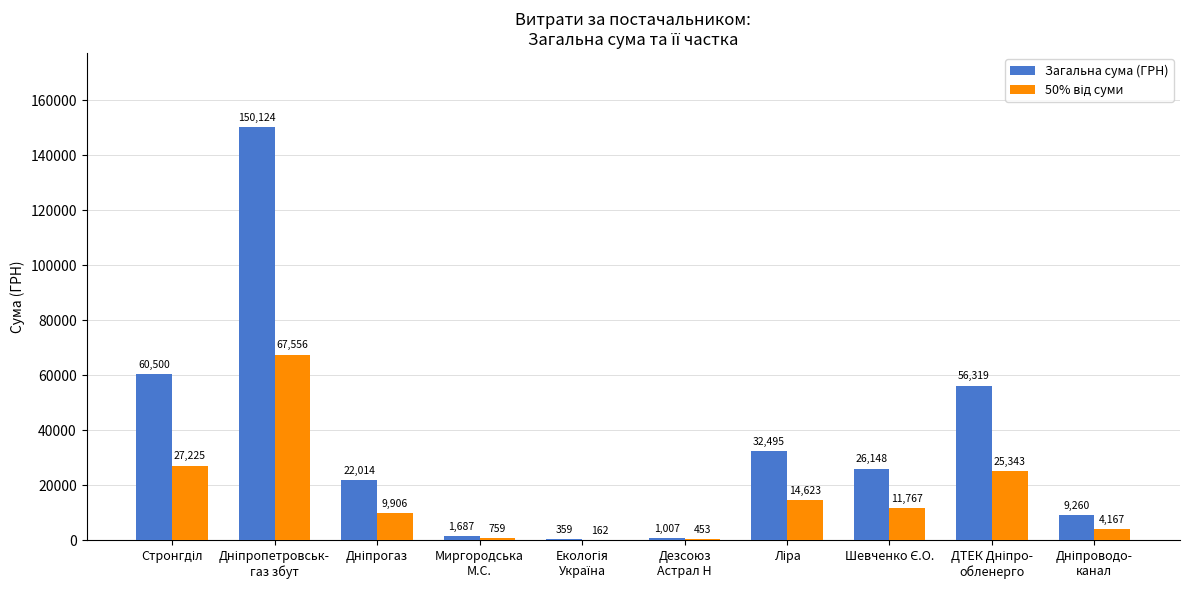

What is the maximum value shown in the chart?

150123.7